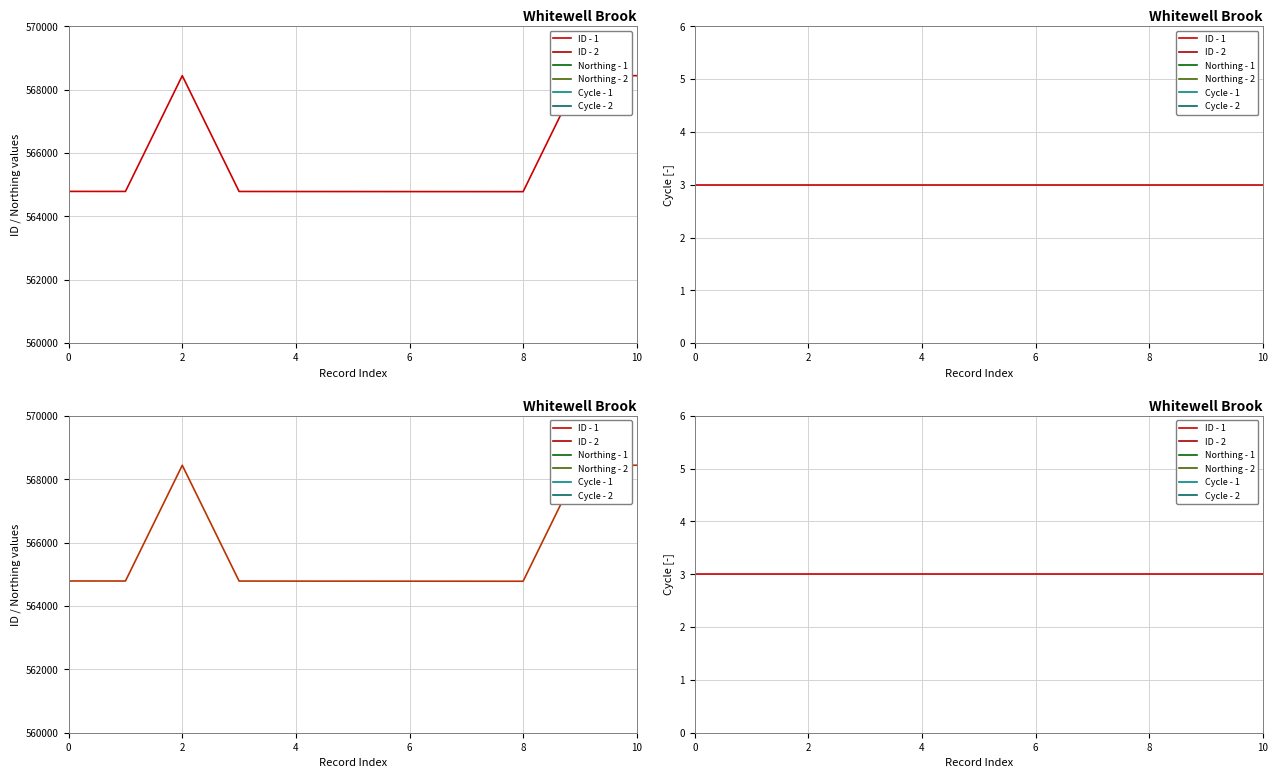

Which series has the largest range (max minus min)?

ID - 1